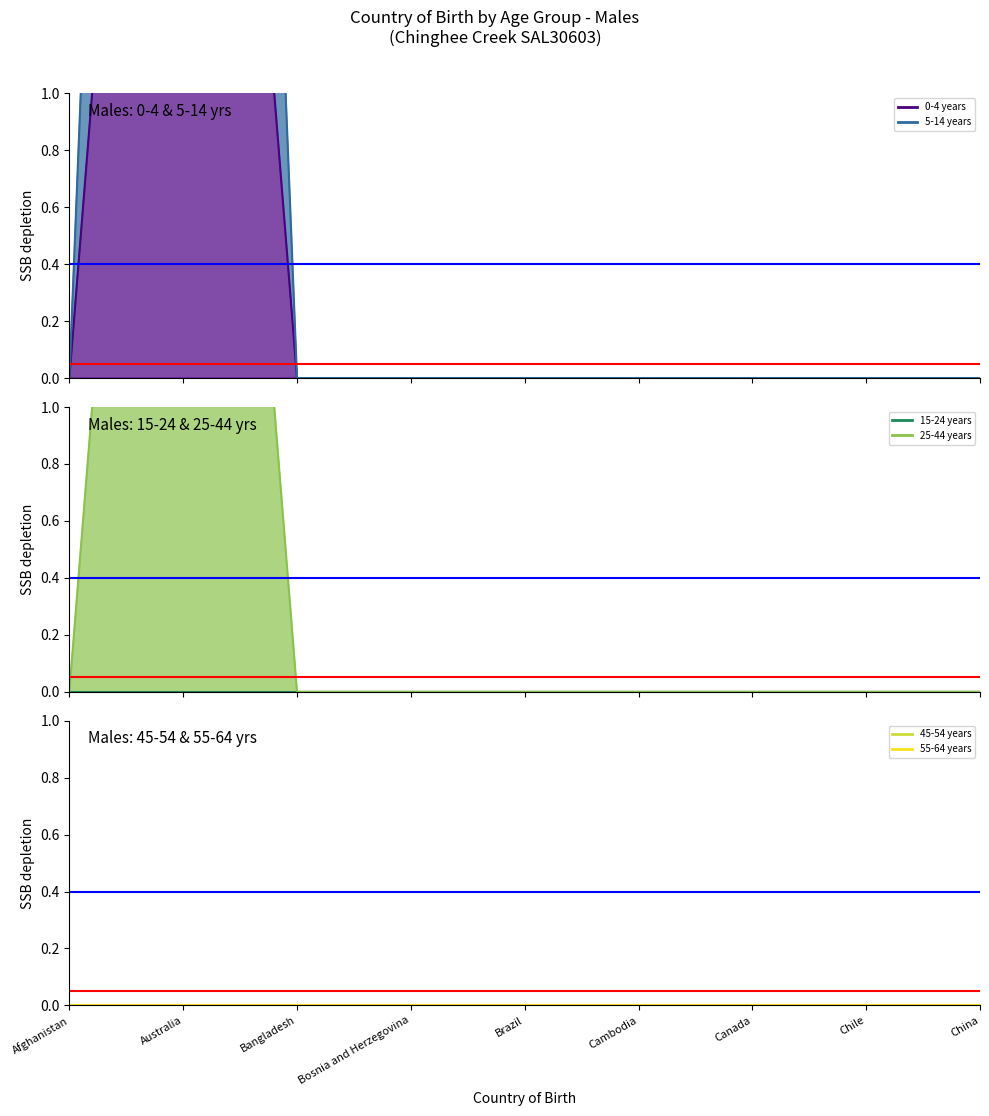

Is it true that 5-14 years equals 0 at Afghanistan?

True